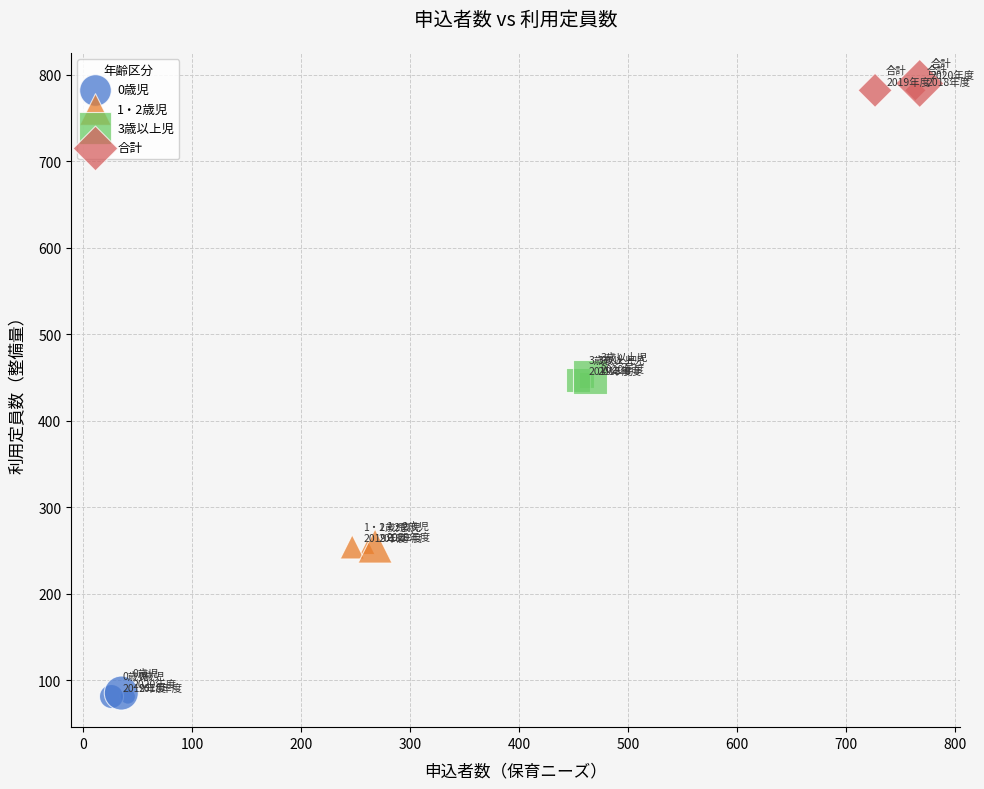

Which series reaches the maximum Y coordinate?

合計